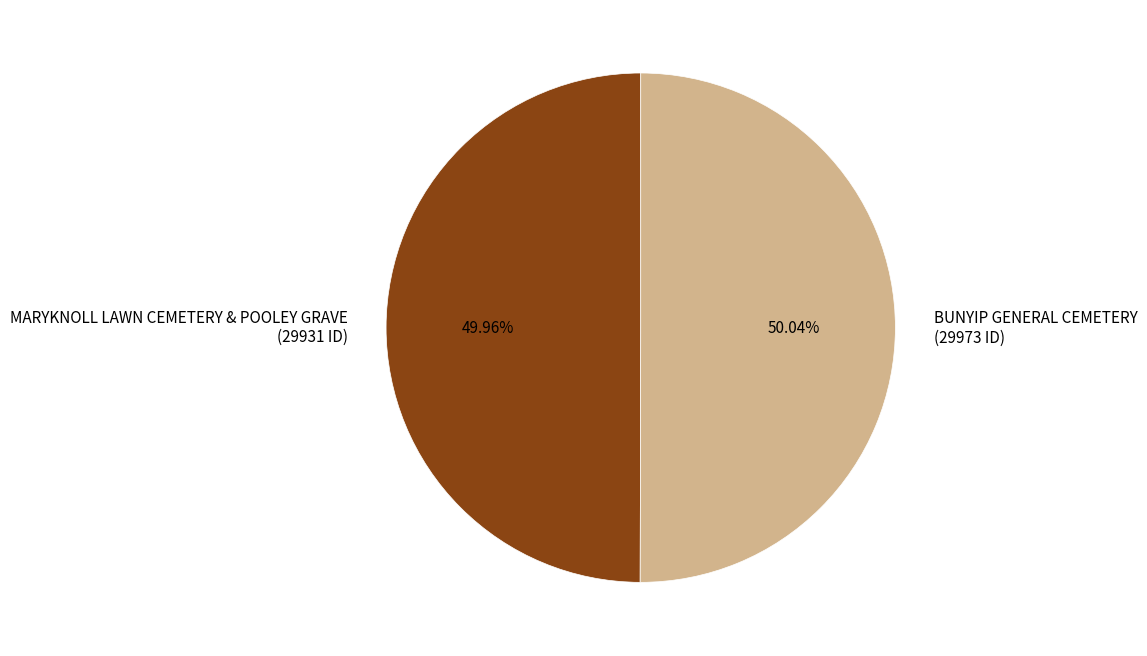

Is there a majority slice in this chart?

Yes